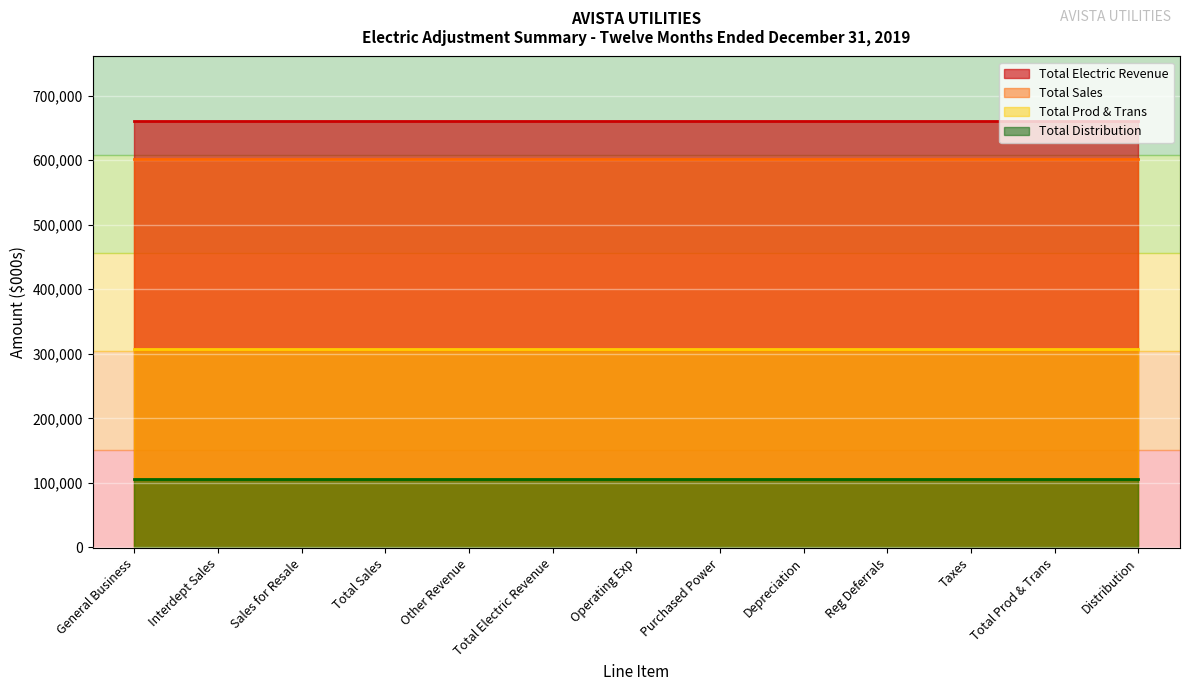

True or false: Total Electric Revenue has a value of 1187428 at Other Revenue.

False